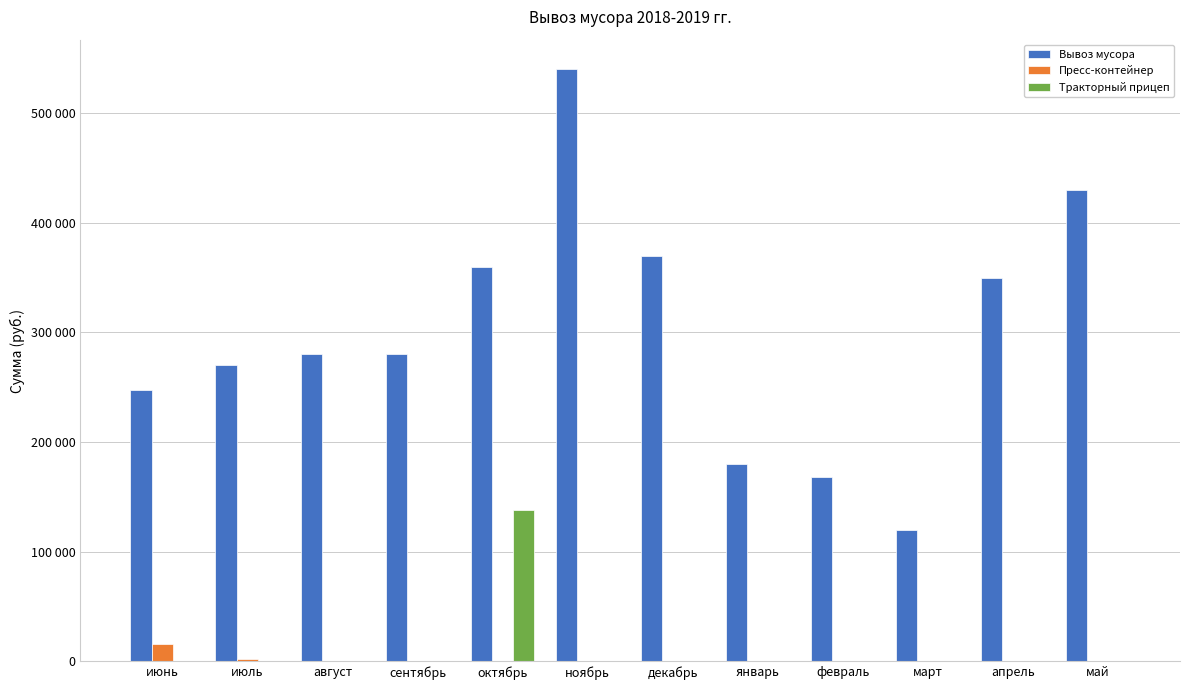

What position from the left is июль?

2